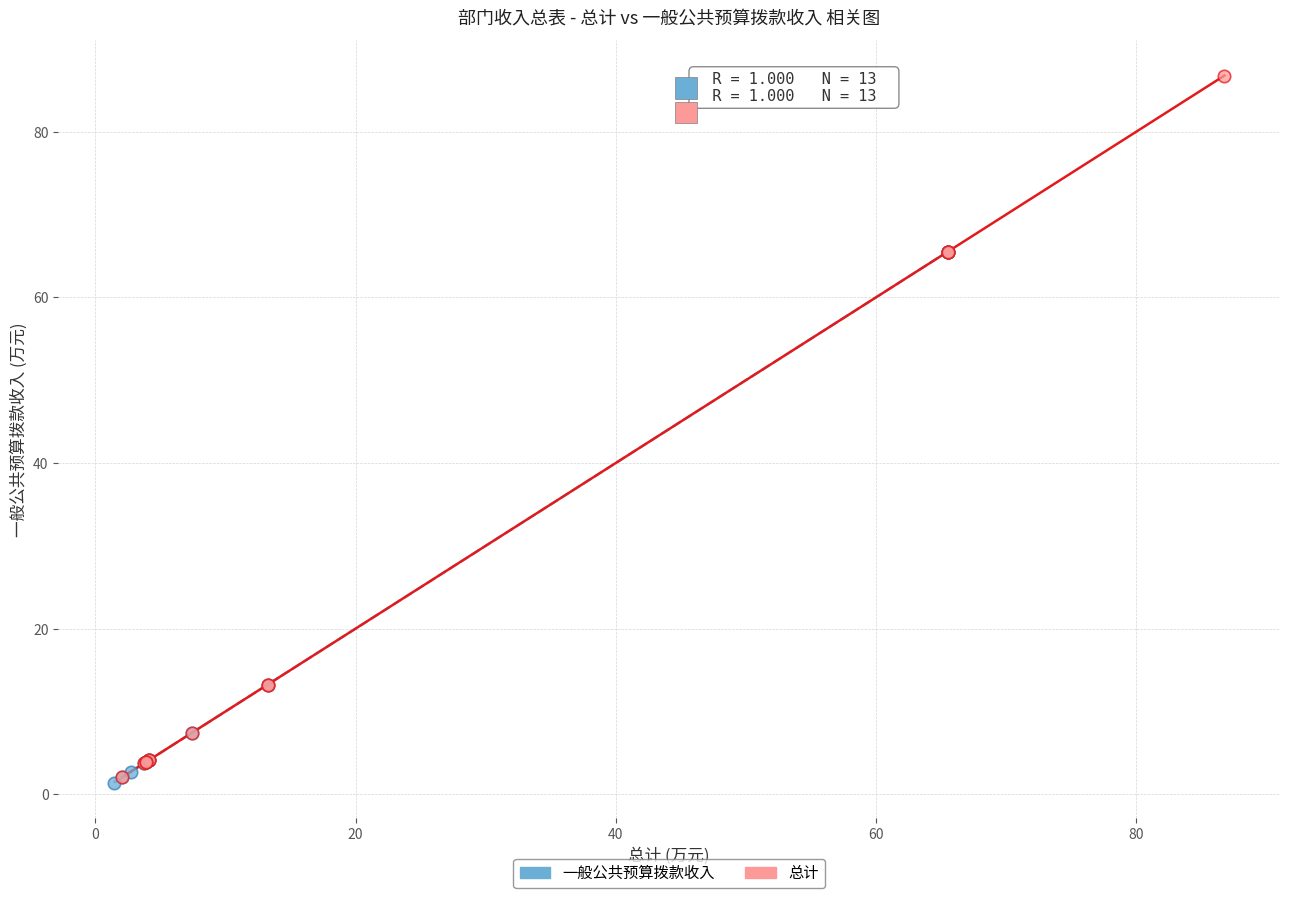

Which series has the largest Y range (max minus min)?

总计